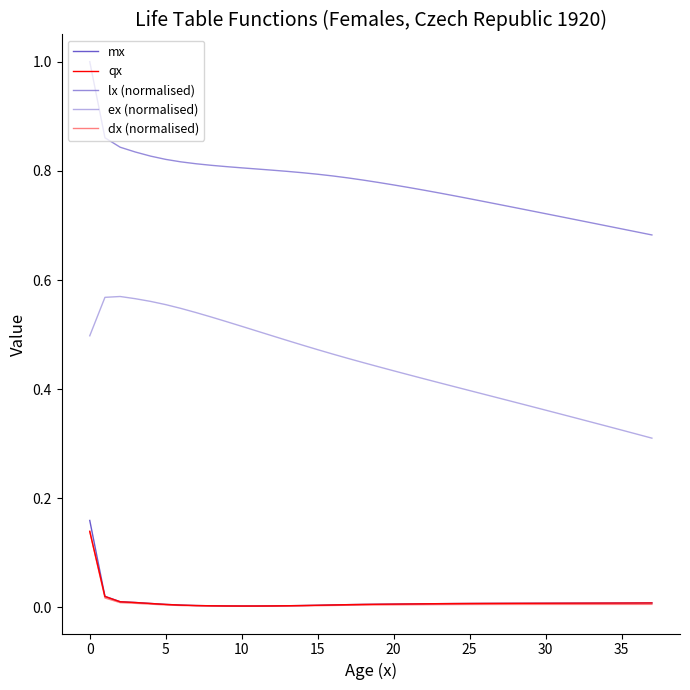

How many lines are shown in the chart?

5